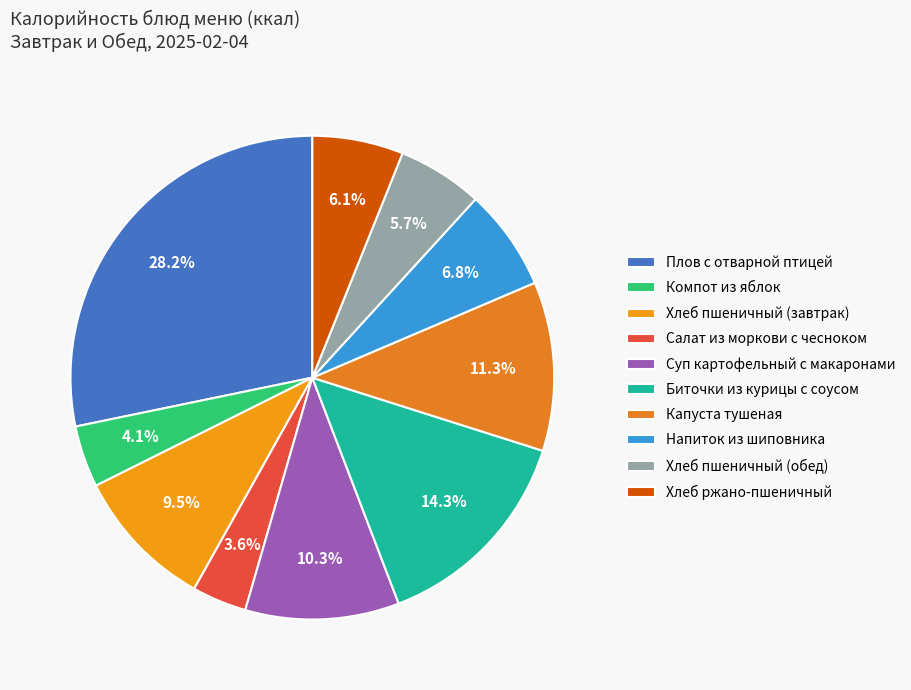

Between Компот из яблок and Хлеб пшеничный (обед), which is larger?

Хлеб пшеничный (обед)